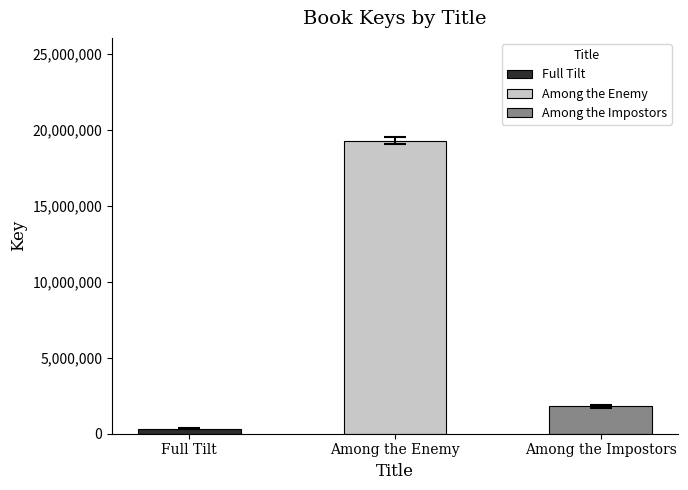

True or false: the data shows 335889 at Full Tilt.

True